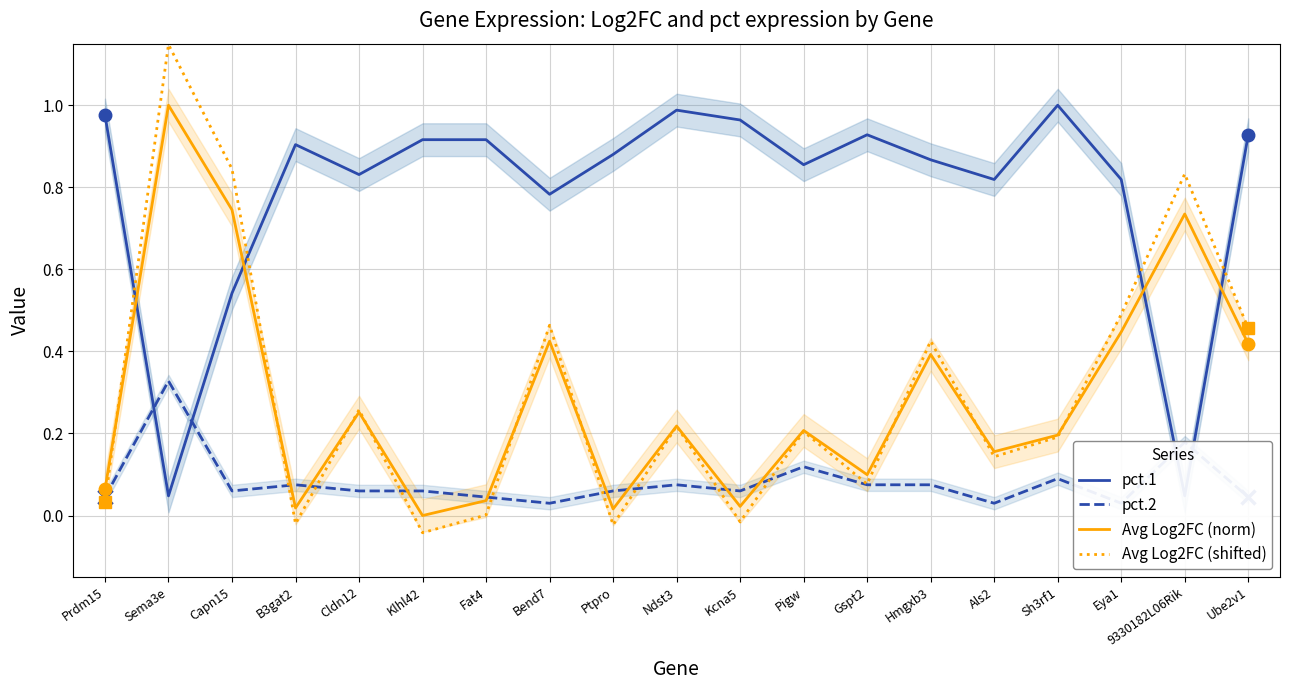

How many interior local peaks does the pct.2 series have?

6